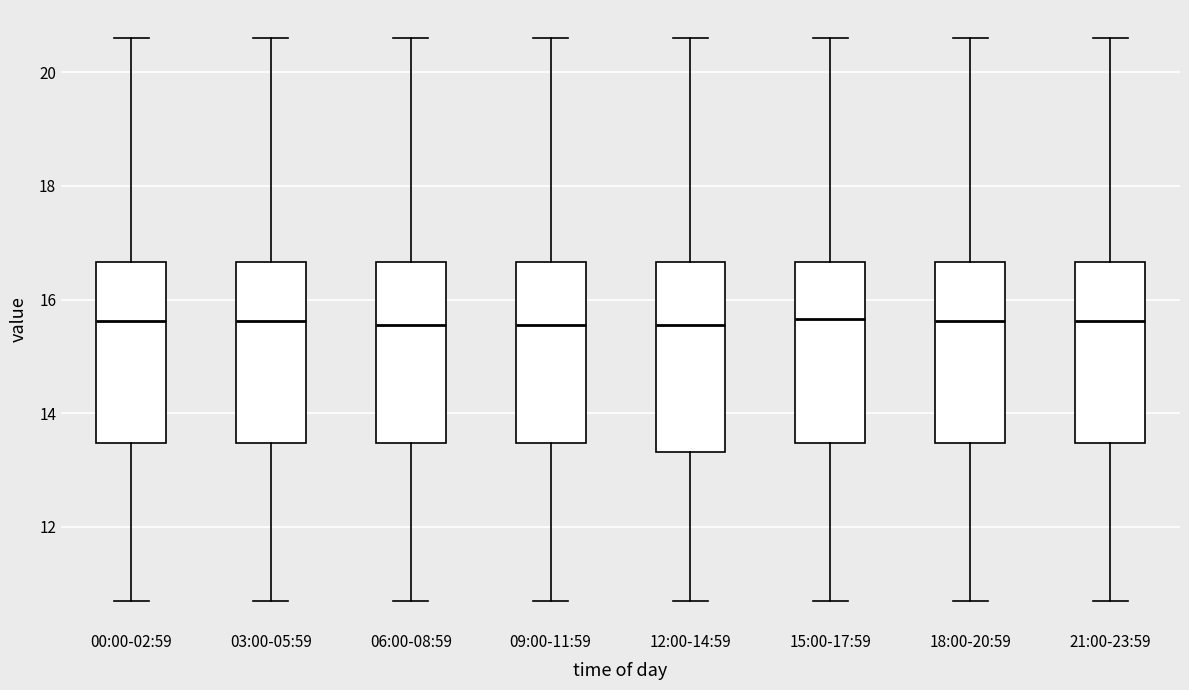

Reading left to right, transcribe this box plot: for each box, give where its median line is, the range the box spans, and where its two whiskers end, as read against the y-axis. The values are not printed on the chart, so give them approximately, as read against the axis.

00:00-02:59: median 15.6, box 13.4 to 16.6, whiskers 10.8 to 20.6
03:00-05:59: median 15.6, box 13.4 to 16.6, whiskers 10.8 to 20.6
06:00-08:59: median 15.6, box 13.4 to 16.6, whiskers 10.8 to 20.6
09:00-11:59: median 15.6, box 13.4 to 16.6, whiskers 10.8 to 20.6
12:00-14:59: median 15.6, box 13.4 to 16.6, whiskers 10.8 to 20.6
15:00-17:59: median 15.6, box 13.4 to 16.6, whiskers 10.8 to 20.6
18:00-20:59: median 15.6, box 13.4 to 16.6, whiskers 10.8 to 20.6
21:00-23:59: median 15.6, box 13.4 to 16.6, whiskers 10.8 to 20.6